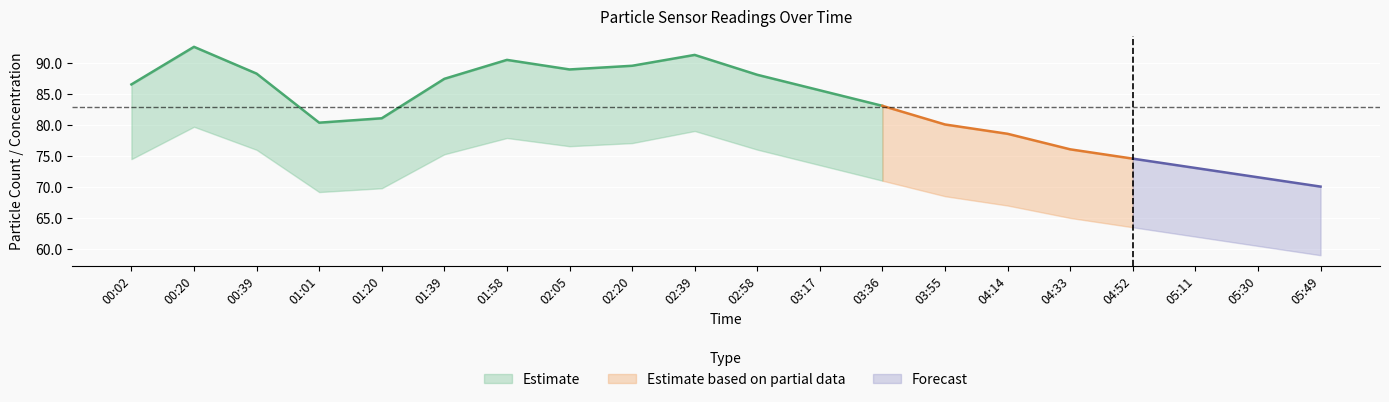

Reading left to right, list all the values displayed in this chart.

N25: 00:02=86.5	00:20=92.5	00:39=88.2	01:01=80.3	01:20=81.0	01:39=87.4	01:58=90.4	02:05=88.9	02:20=89.5	02:39=91.2	02:58=88.0	03:17=85.5	03:36=83.0	03:55=80.0	04:14=78.5	04:33=76.0	04:52=74.5	05:11=73.0	05:30=71.5	05:49=70.0
N05: 00:02=74.5	00:20=79.7	00:39=76.0	01:01=69.2	01:20=69.8	01:39=75.2	01:58=77.9	02:05=76.5	02:20=77.0	02:39=79.0	02:58=76.0	03:17=73.5	03:36=71.0	03:55=68.5	04:14=67.0	04:33=65.0	04:52=63.5	05:11=62.0	05:30=60.5	05:49=59.0
N1: 00:02=86.2	00:20=92.2	00:39=87.9	01:01=80.0	01:20=80.7	01:39=87.1	01:58=90.1	02:05=88.6	02:20=89.2	02:39=90.9	02:58=87.7	03:17=85.2	03:36=82.7	03:55=79.7	04:14=78.2	04:33=75.7	04:52=74.2	05:11=72.7	05:30=71.2	05:49=69.7
N10: 00:02=86.5	00:20=92.5	00:39=88.2	01:01=80.3	01:20=81.0	01:39=87.4	01:58=90.5	02:05=88.9	02:20=89.5	02:39=91.2	02:58=88.0	03:17=85.5	03:36=83.0	03:55=80.0	04:14=78.5	04:33=76.0	04:52=74.5	05:11=73.0	05:30=71.5	05:49=70.0
N4: 00:02=86.5	00:20=92.5	00:39=88.2	01:01=80.3	01:20=81.0	01:39=87.4	01:58=90.4	02:05=88.9	02:20=89.5	02:39=91.2	02:58=88.0	03:17=85.5	03:36=83.0	03:55=80.0	04:14=78.5	04:33=76.0	04:52=74.5	05:11=73.0	05:30=71.5	05:49=70.0
P4: 00:02=11.4	00:20=12.3	00:39=11.7	01:01=10.6	01:20=10.7	01:39=11.6	01:58=12.0	02:05=11.8	02:20=11.8	02:39=12.1	02:58=11.6	03:17=11.2	03:36=10.8	03:55=10.4	04:14=10.1	04:33=9.8	04:52=9.5	05:11=9.2	05:30=8.9	05:49=8.6